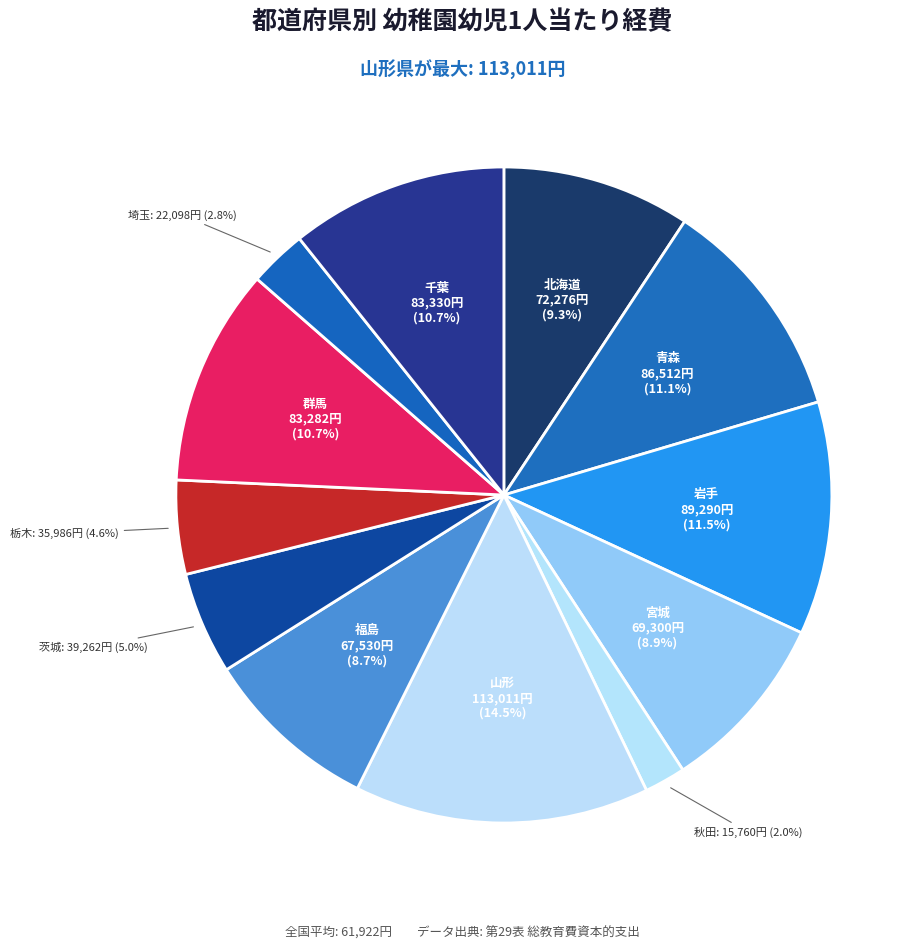

To the nearest percent, what is the average slice percentage?

8%